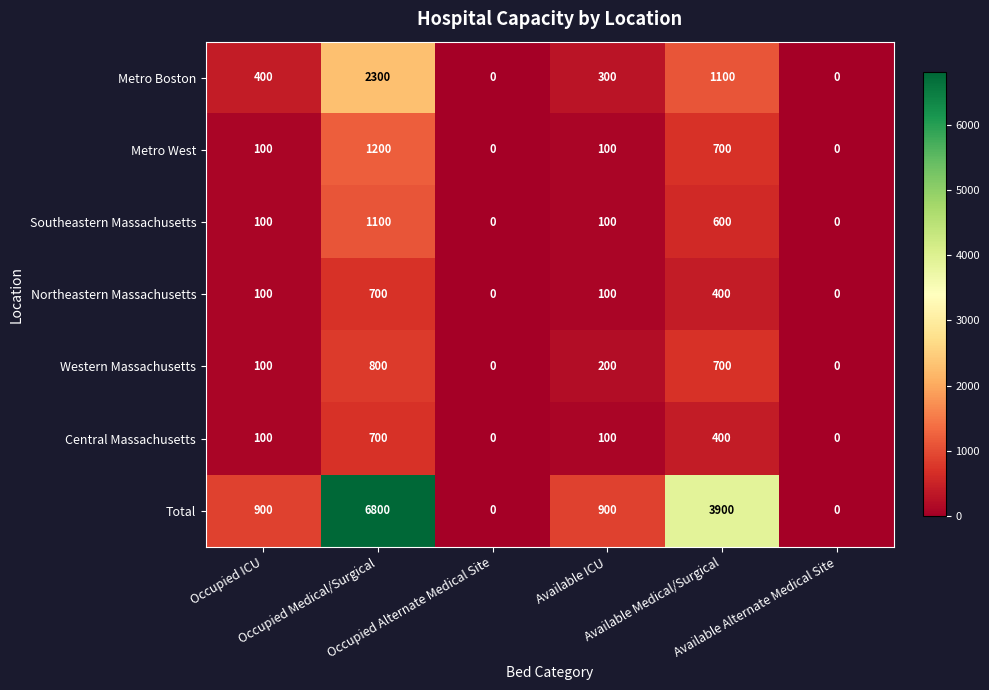

What is the maximum value shown in the chart?

6800